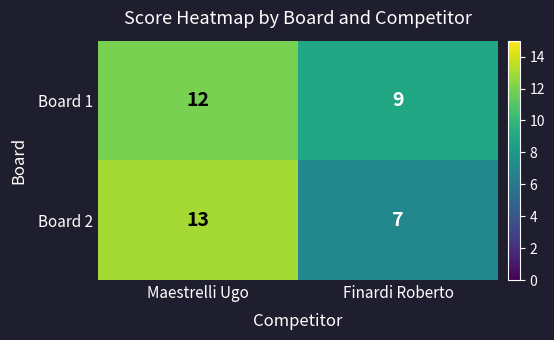

Reading left to right, transcribe all the data shown in this chart.

Board 1: Maestrelli Ugo=12	Finardi Roberto=9
Board 2: Maestrelli Ugo=13	Finardi Roberto=7